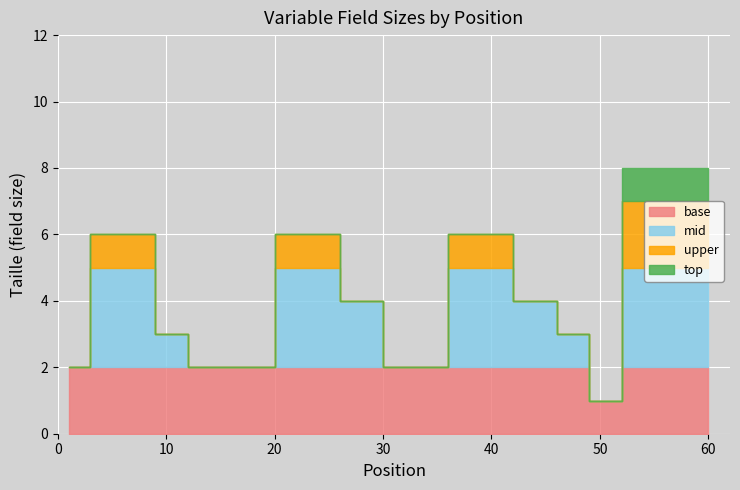

How many data points in Taille are less than 2?

2